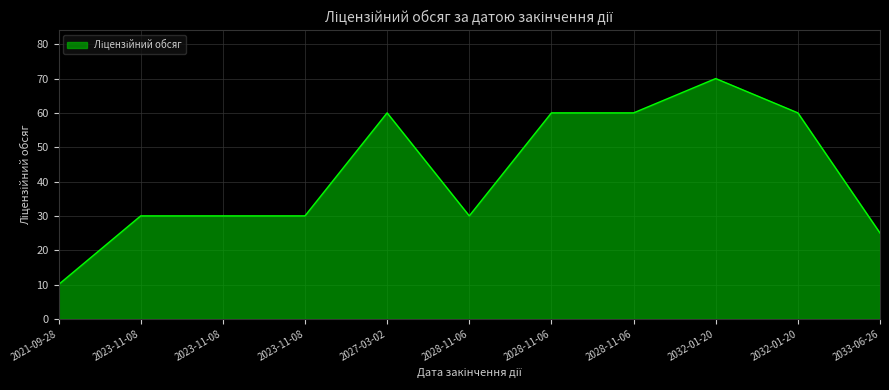

How many lines are shown in the chart?

1